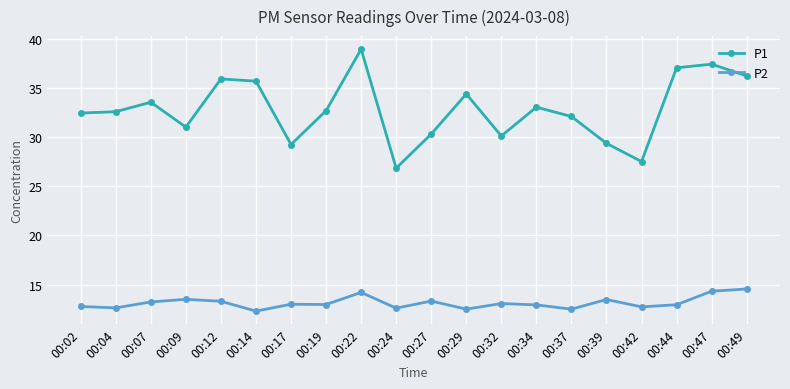

List the series in order of their overall mean, highest first.

P1, P2